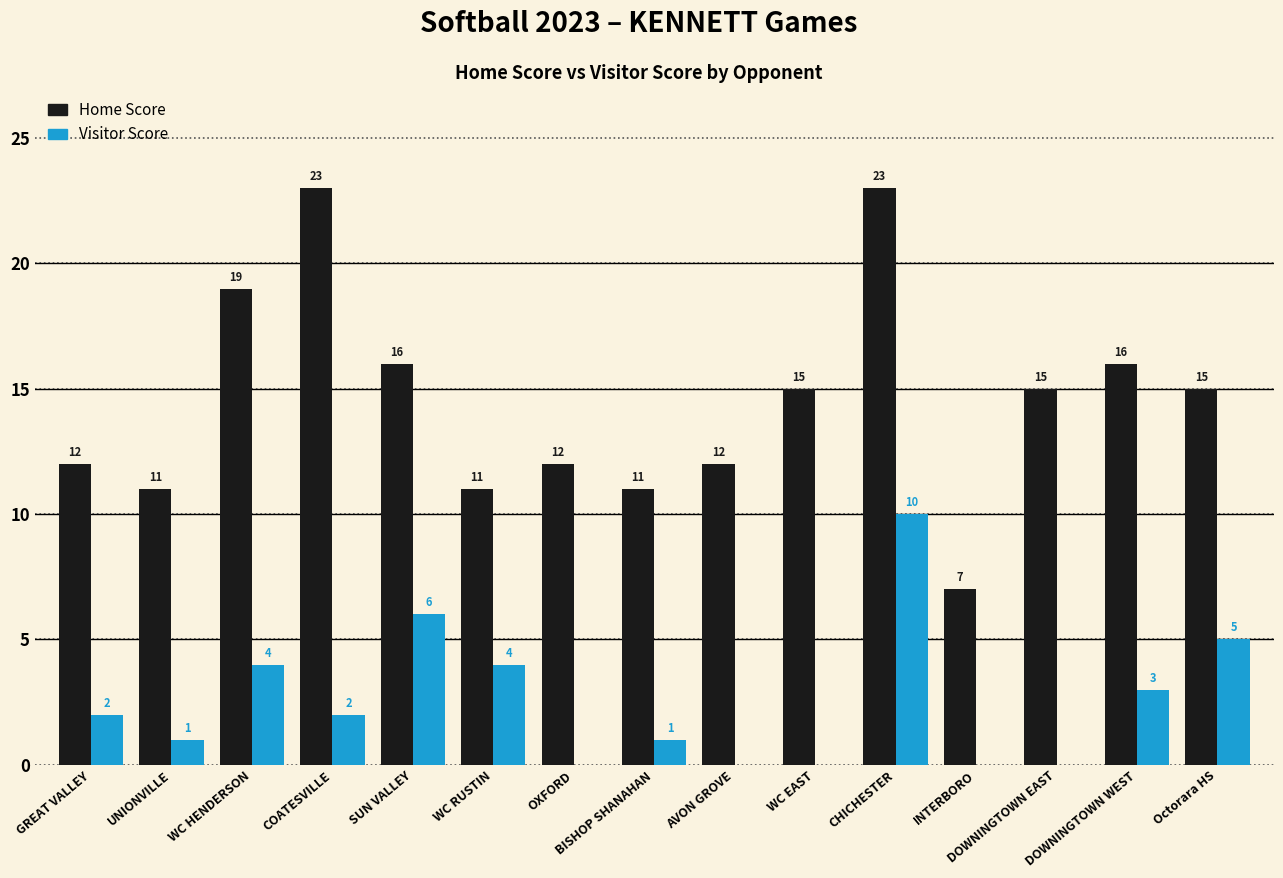

At which category is the sum across all series the highest?

CHICHESTER